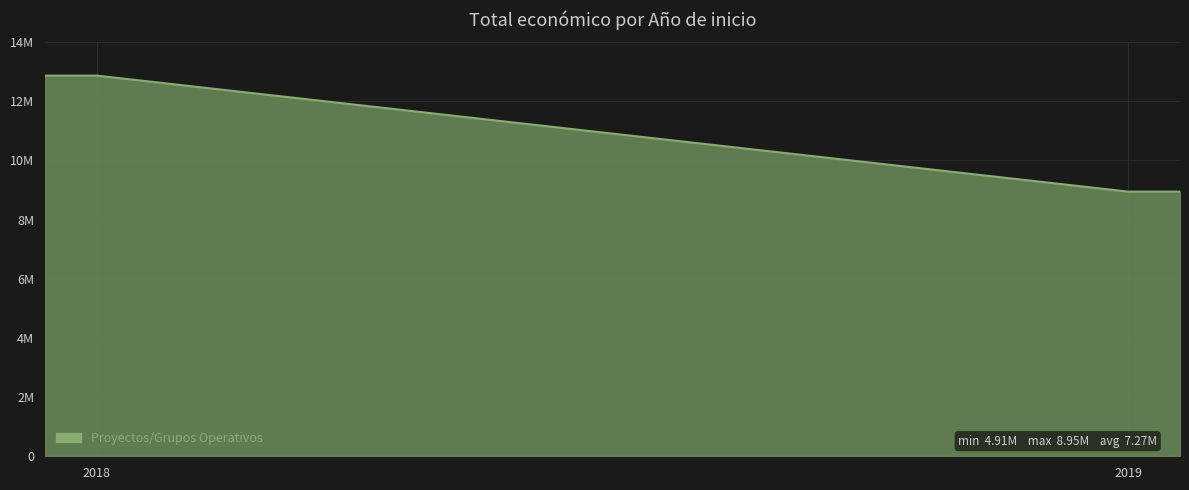

Is this an area chart (filled region under the line)?

Yes